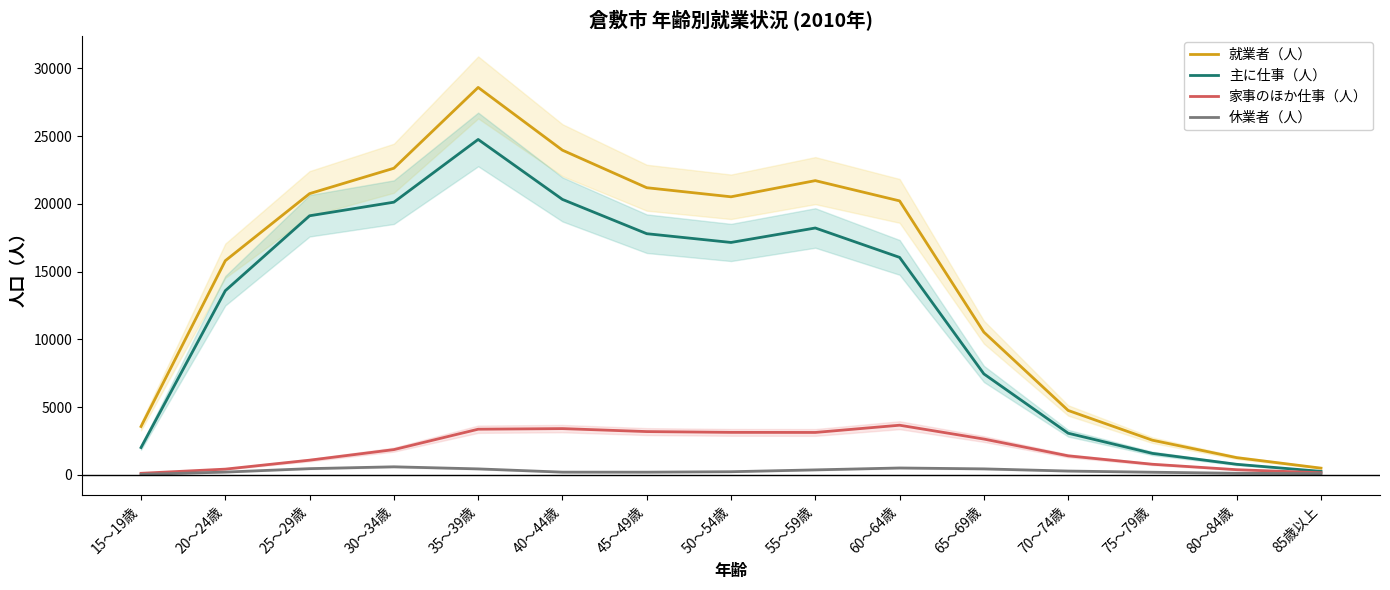

True or false: 休業者（人） and 就業者（人） intersect in this chart.

False